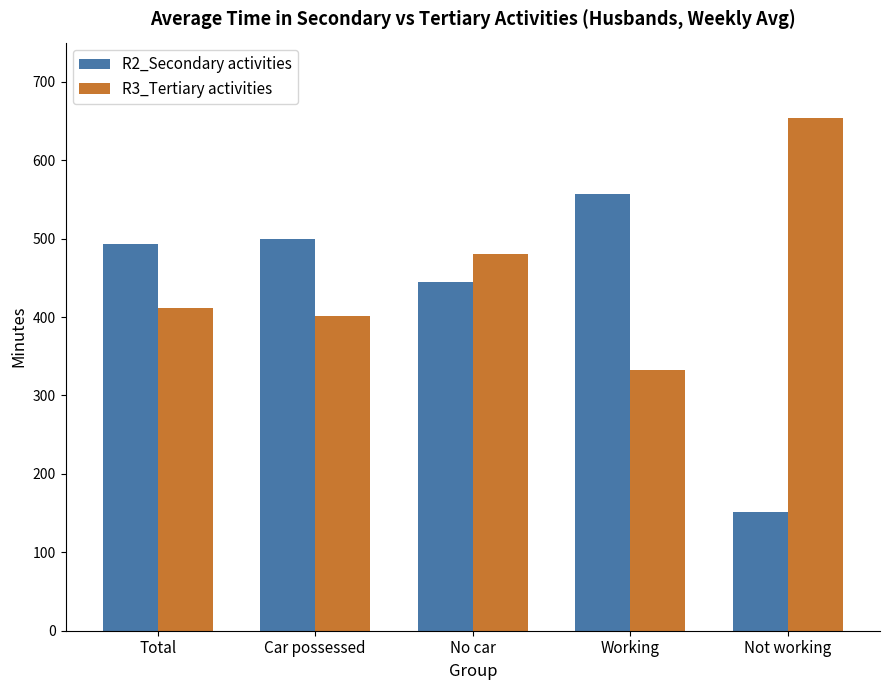

How many data points in R2_Secondary activities are less than 493?

2